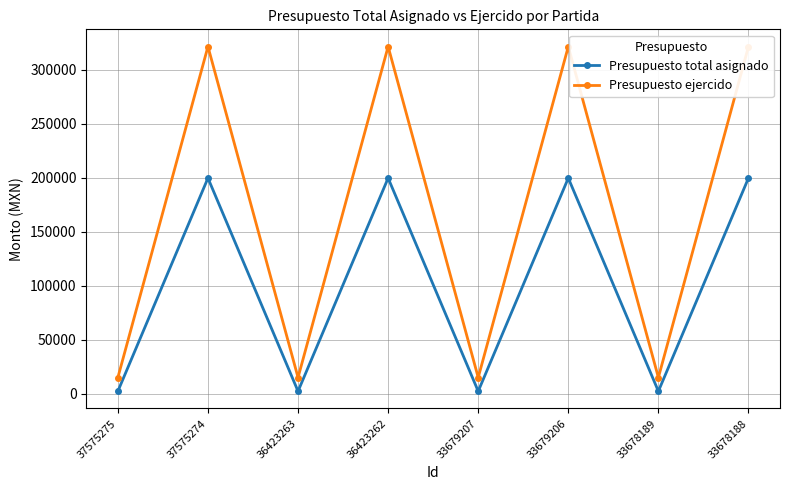

True or false: Presupuesto ejercido has more than 1 points higher than both neighbors.

True